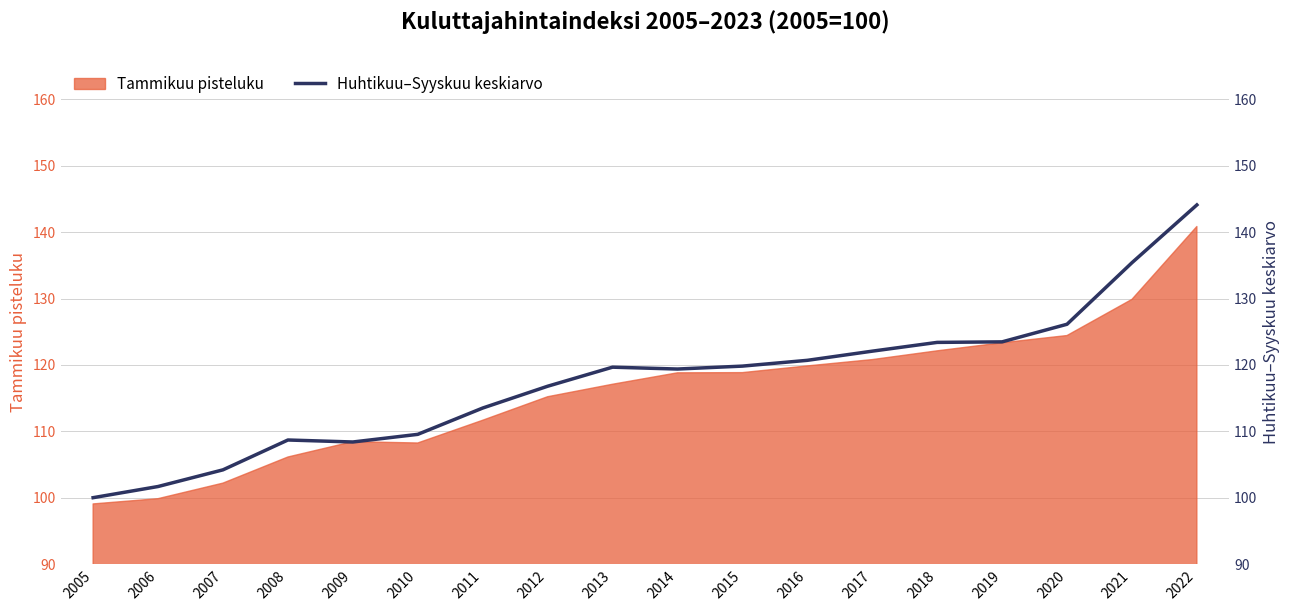

Where does the data first go above 119?

2013